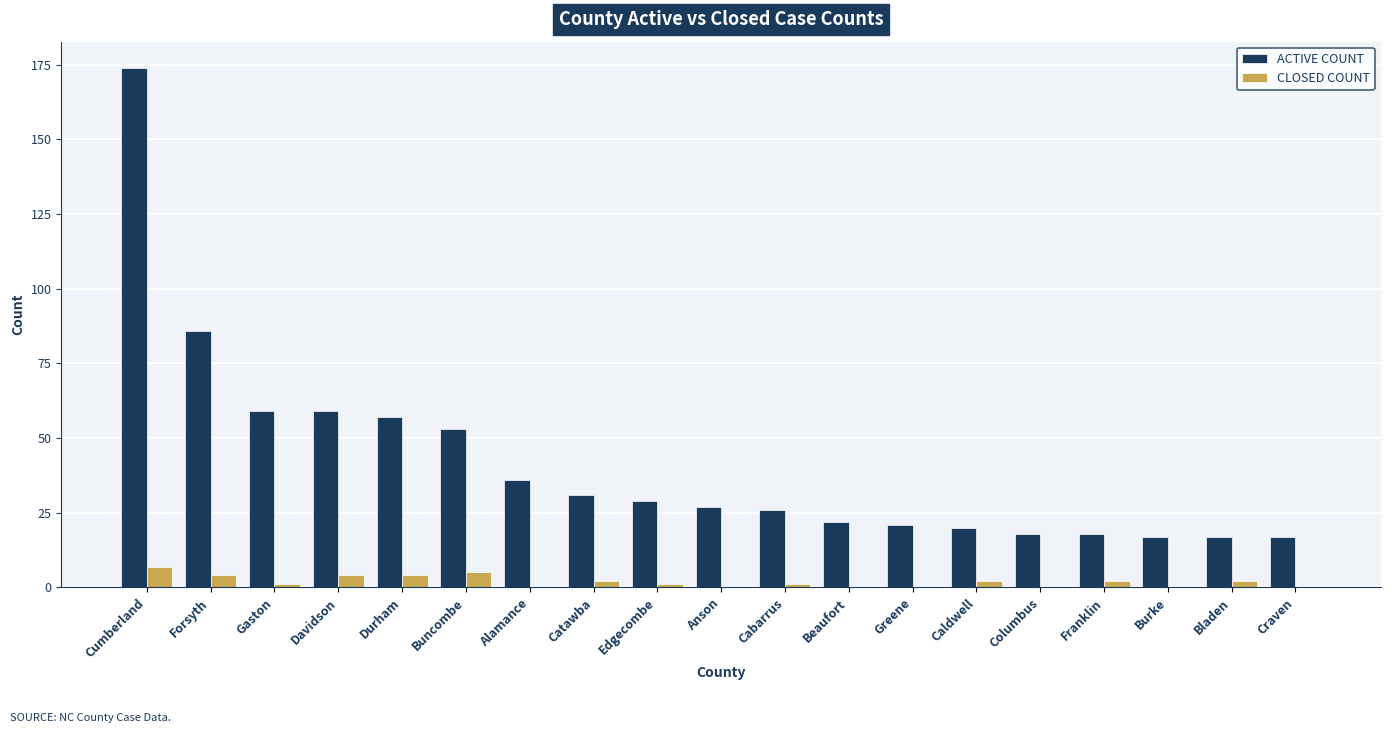

At which label does CLOSED COUNT first exceed 1?

Cumberland